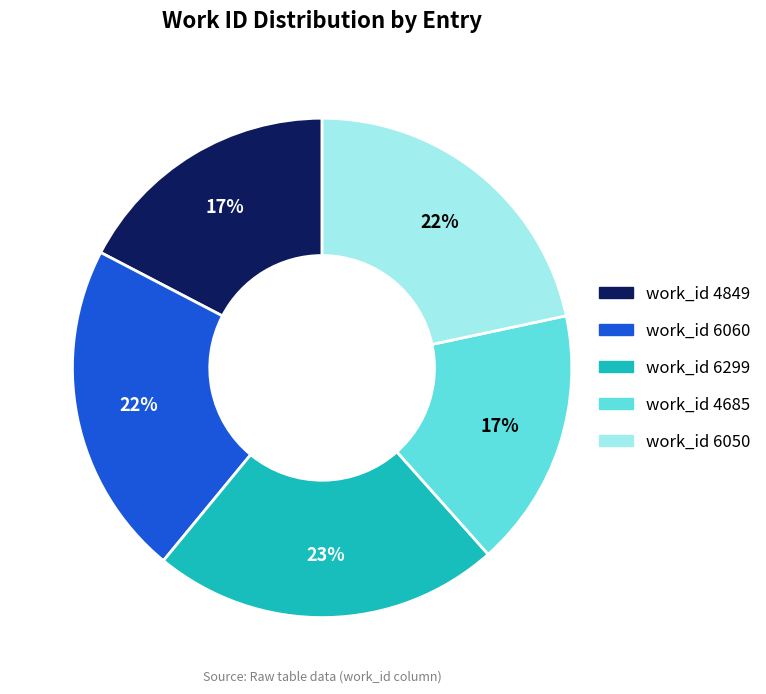

What percentage is the work_id 4685 slice, to the nearest percent?

17%